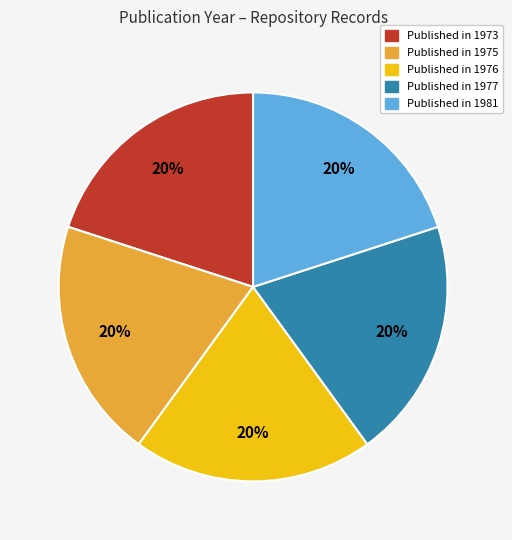

How many segments does this pie chart have?

5